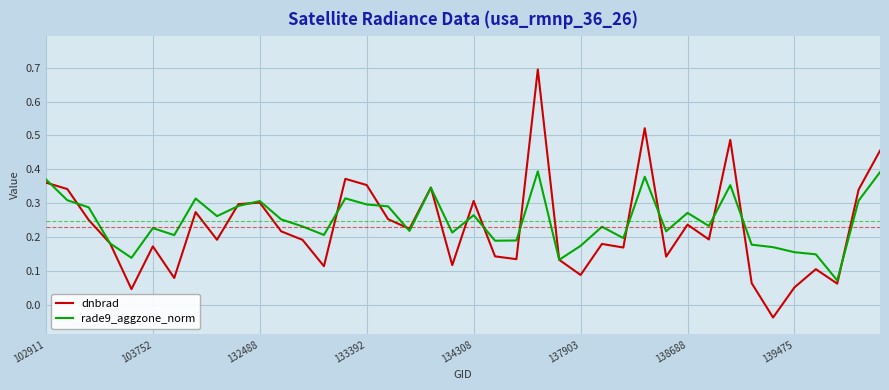

After their last crossing, which series has the higher values: rade9_aggzone_norm or dnbrad?

dnbrad